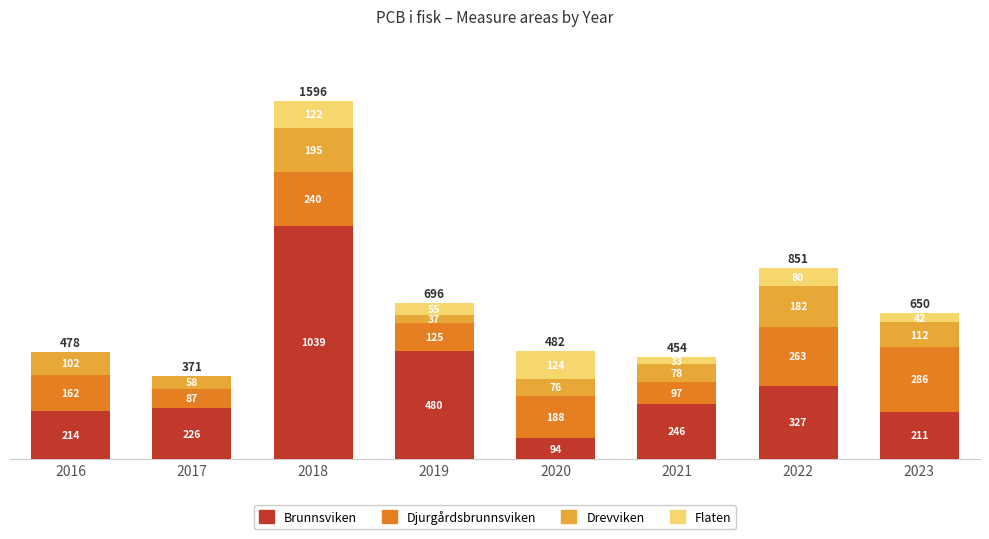

What value does the Brunnsviken series have at 2017?

225.9